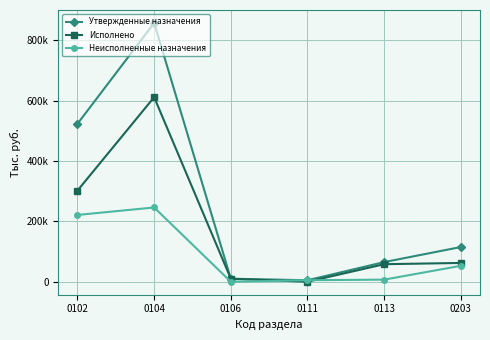

Does the chart have visible grid lines?

Yes